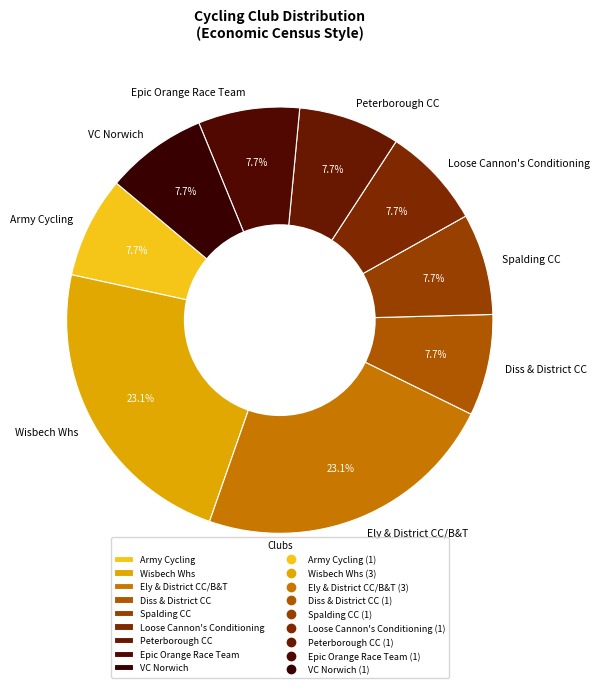

What is the total percentage of Epic Orange Race Team and Peterborough CC?

15.4%